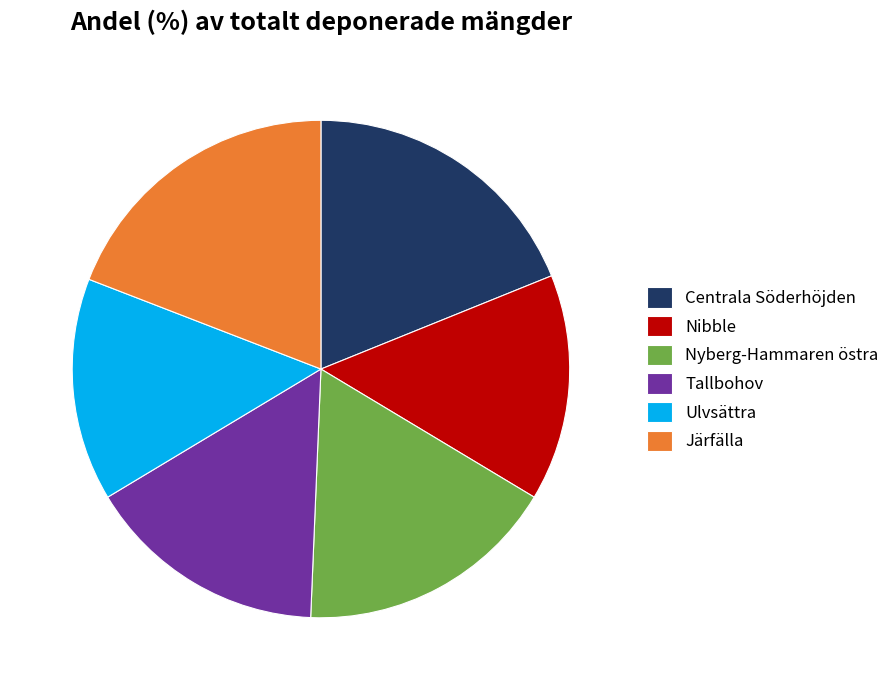

Does Järfälla account for over 50% of the chart?

No